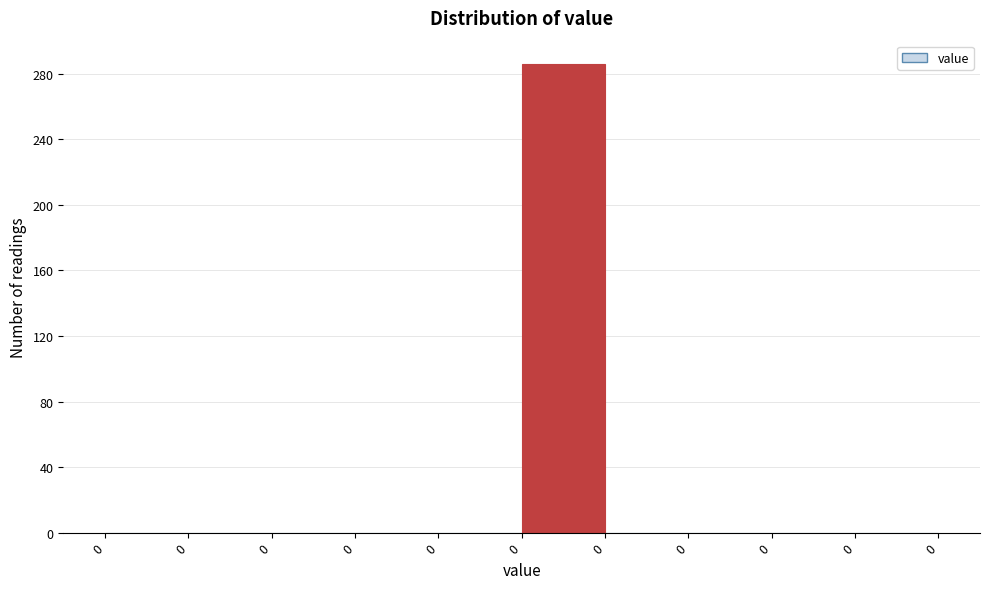

Are the bars horizontal?

No